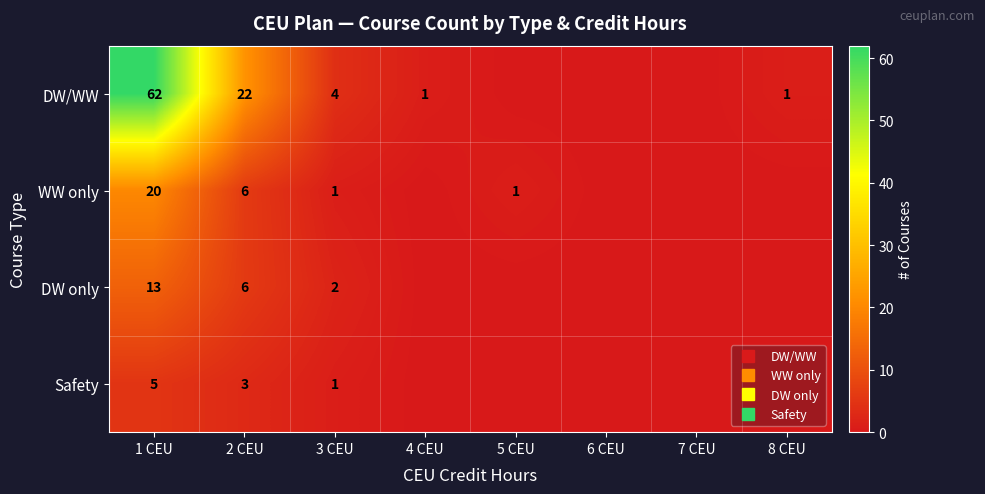

How many series are shown in this chart?

4